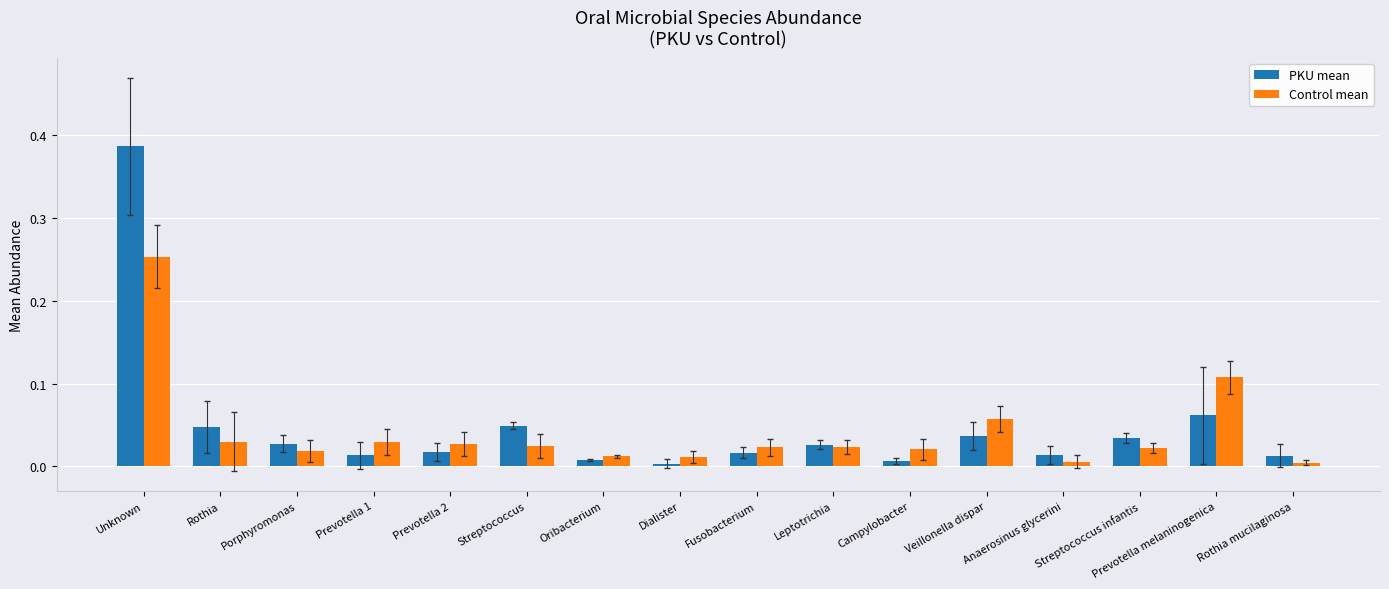

Which series has the widest spread of values?

PKU mean